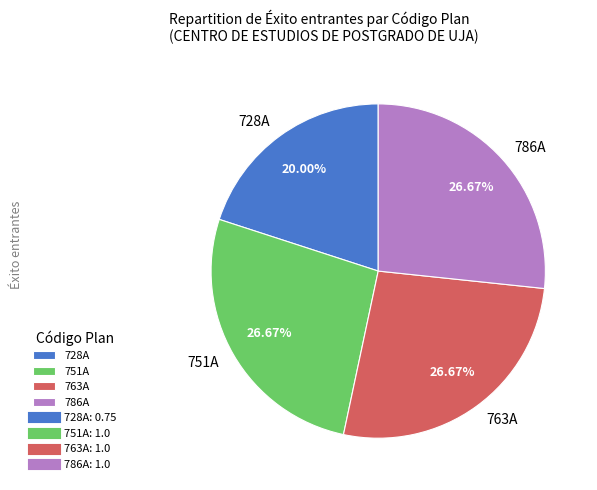

Count the number of slices in the pie.

4